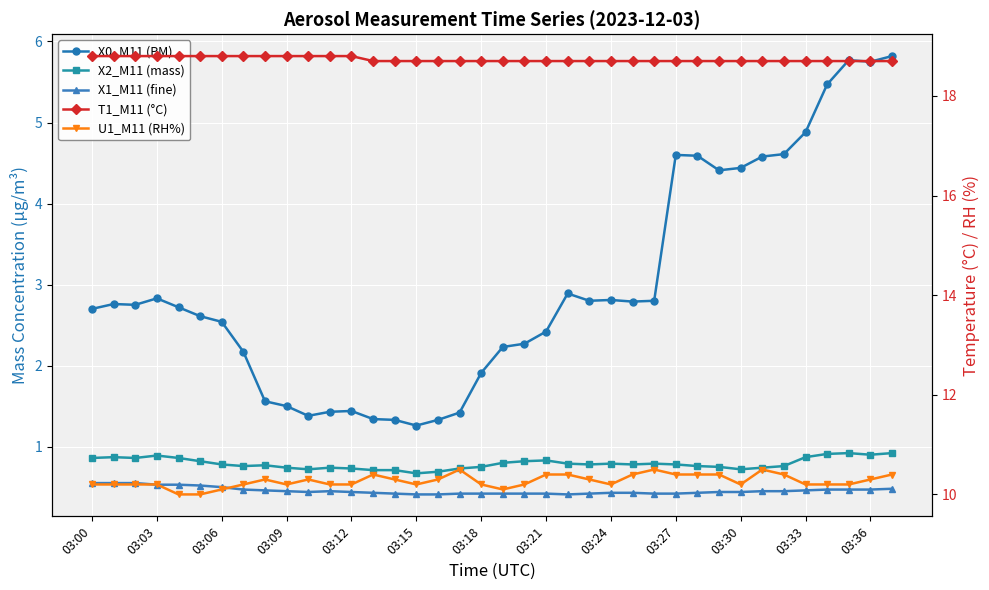

Rank the series by their maximum value, from lowest to highest.

X1_M11 (fine), X2_M11 (mass), X0_M11 (PM), U1_M11 (RH%), T1_M11 (°C)